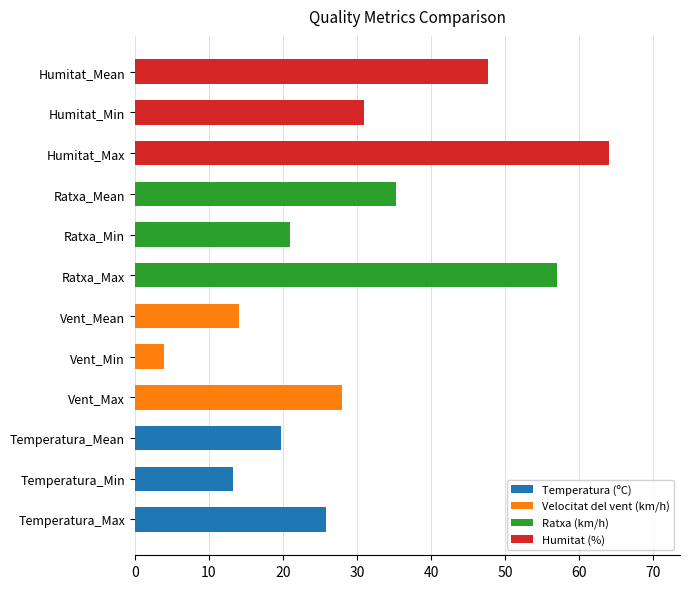

Are the bars grouped side by side (vs. stacked)?

Yes